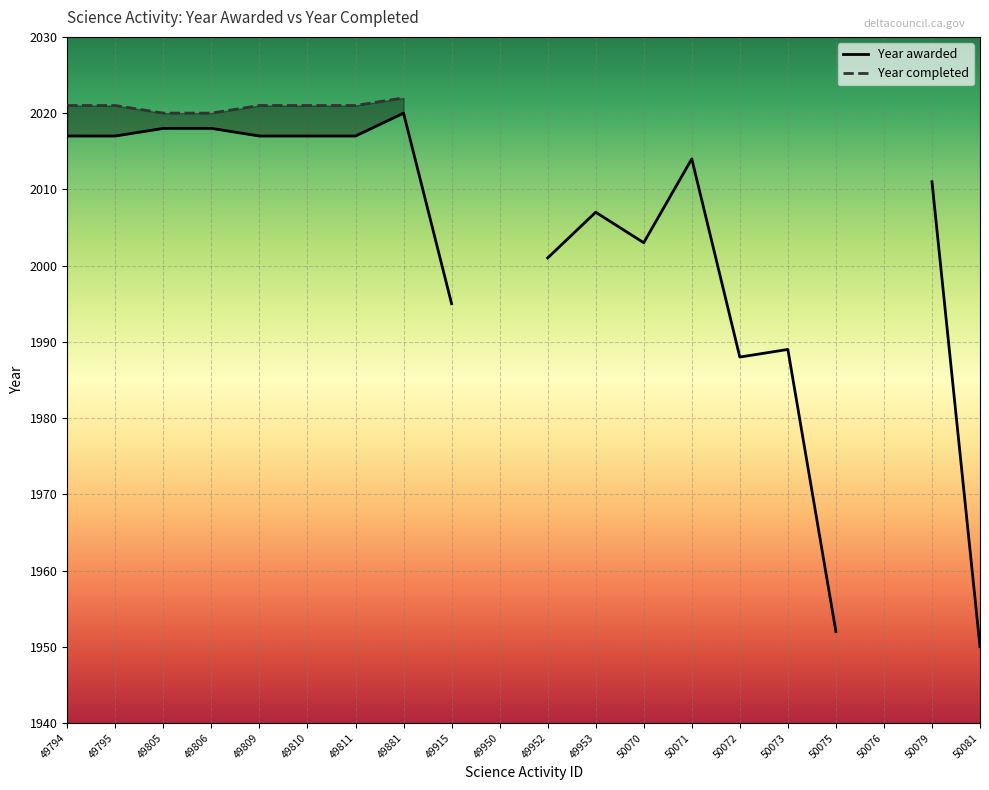

What is the highest value of the Year awarded series?

2020